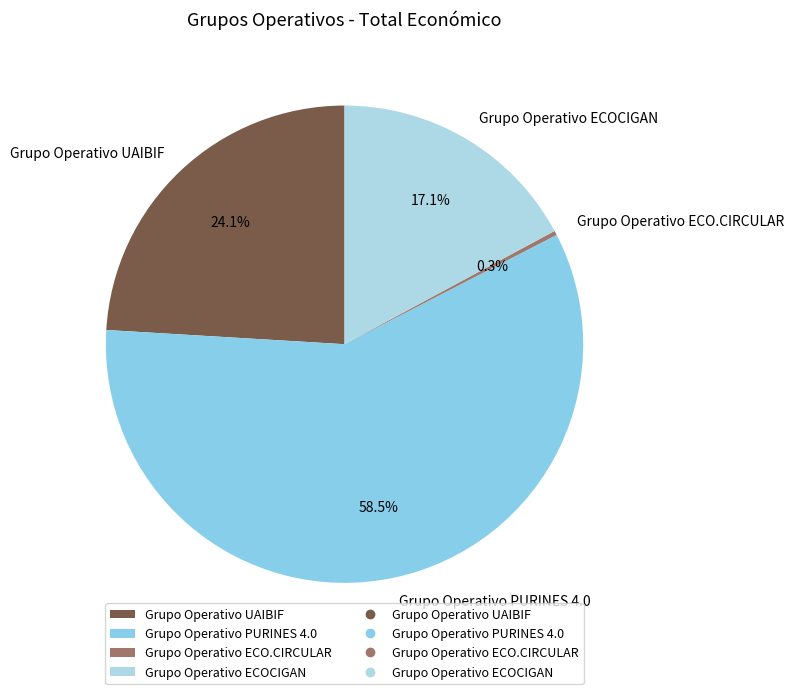

Rank the categories by value from lowest to highest.

Grupo Operativo ECO.CIRCULAR, Grupo Operativo ECOCIGAN, Grupo Operativo UAIBIF, Grupo Operativo PURINES 4.0